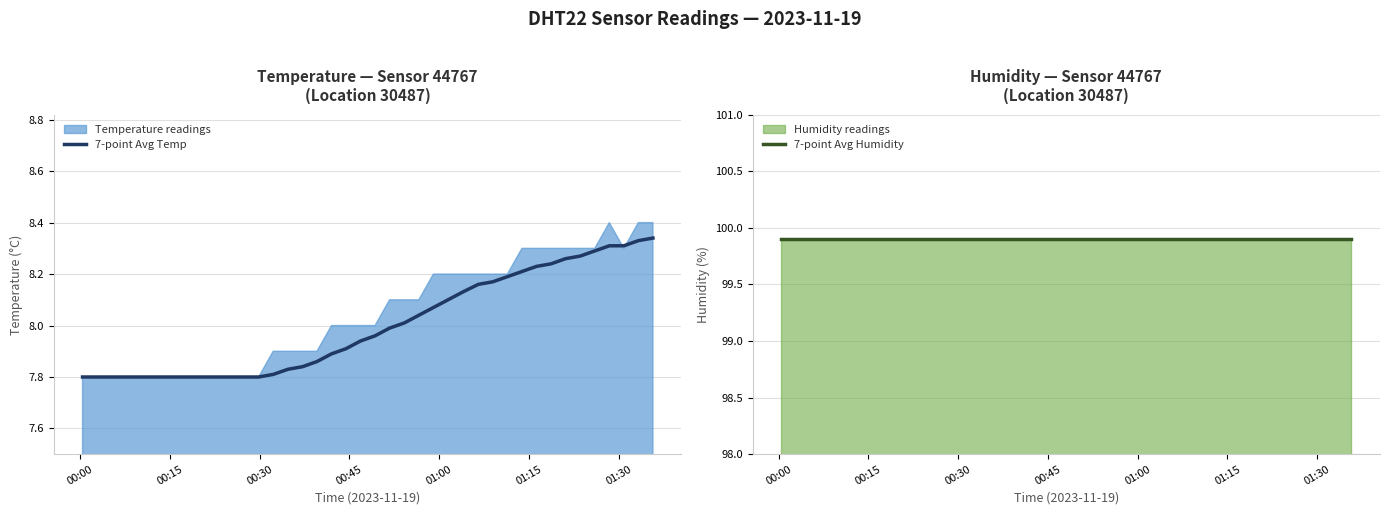

What is the sum of all 7-point Avg Humidity values?

3996.0